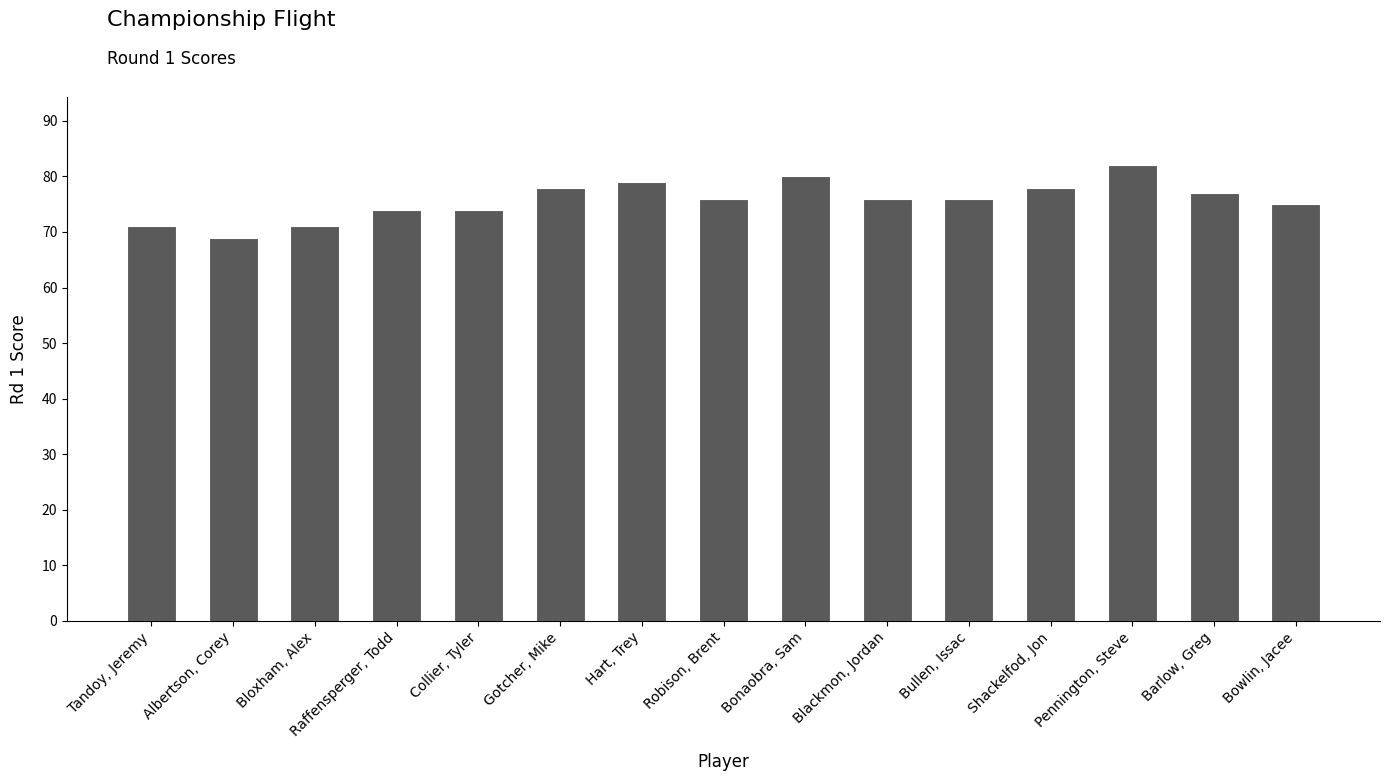

Approximately how many times larger is the value at Blackmon, Jordan compared to Barlow, Greg?

1.0